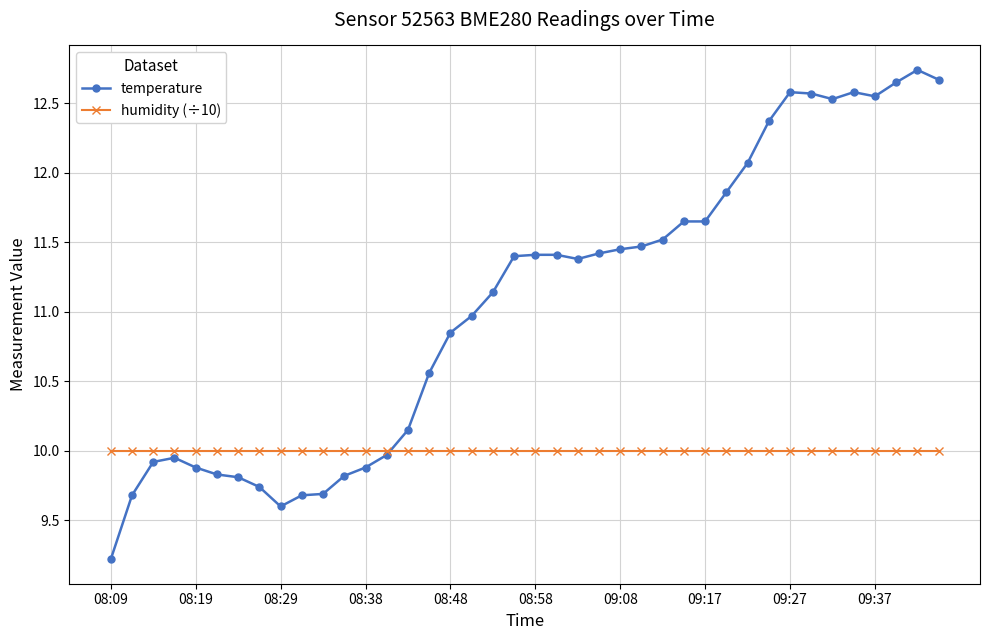

Which series has the largest total across all categories?

temperature